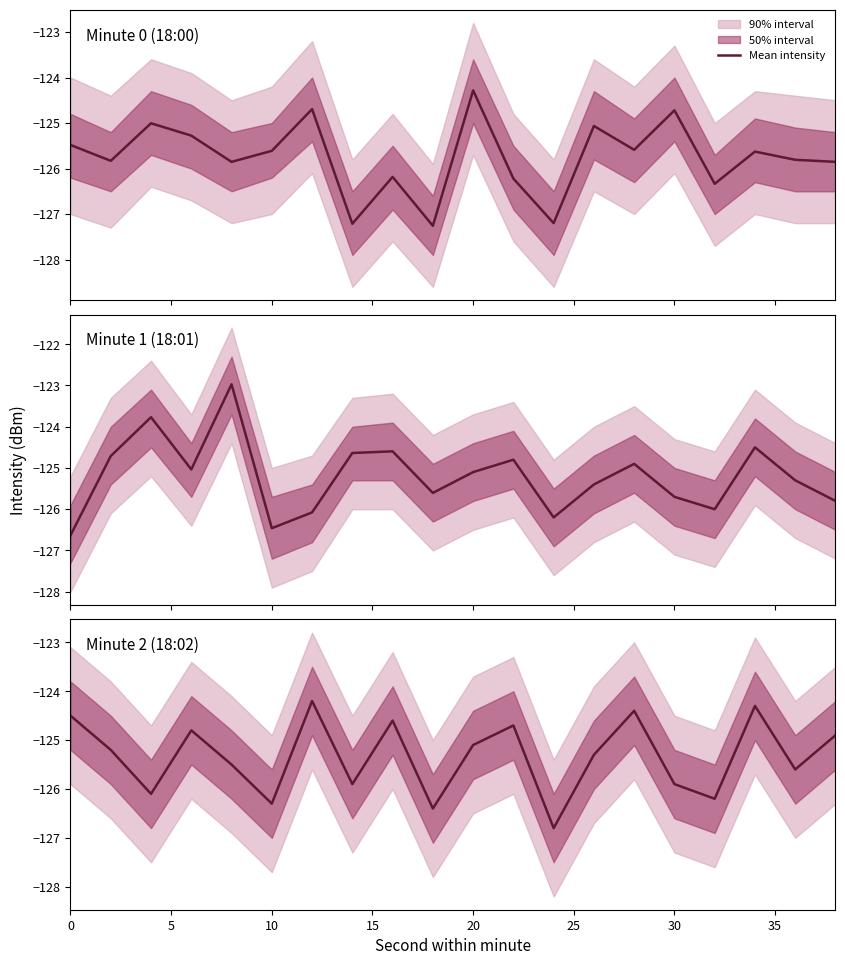

How many points are lower than both their immediate neighbors (excluding endpoints)?

7